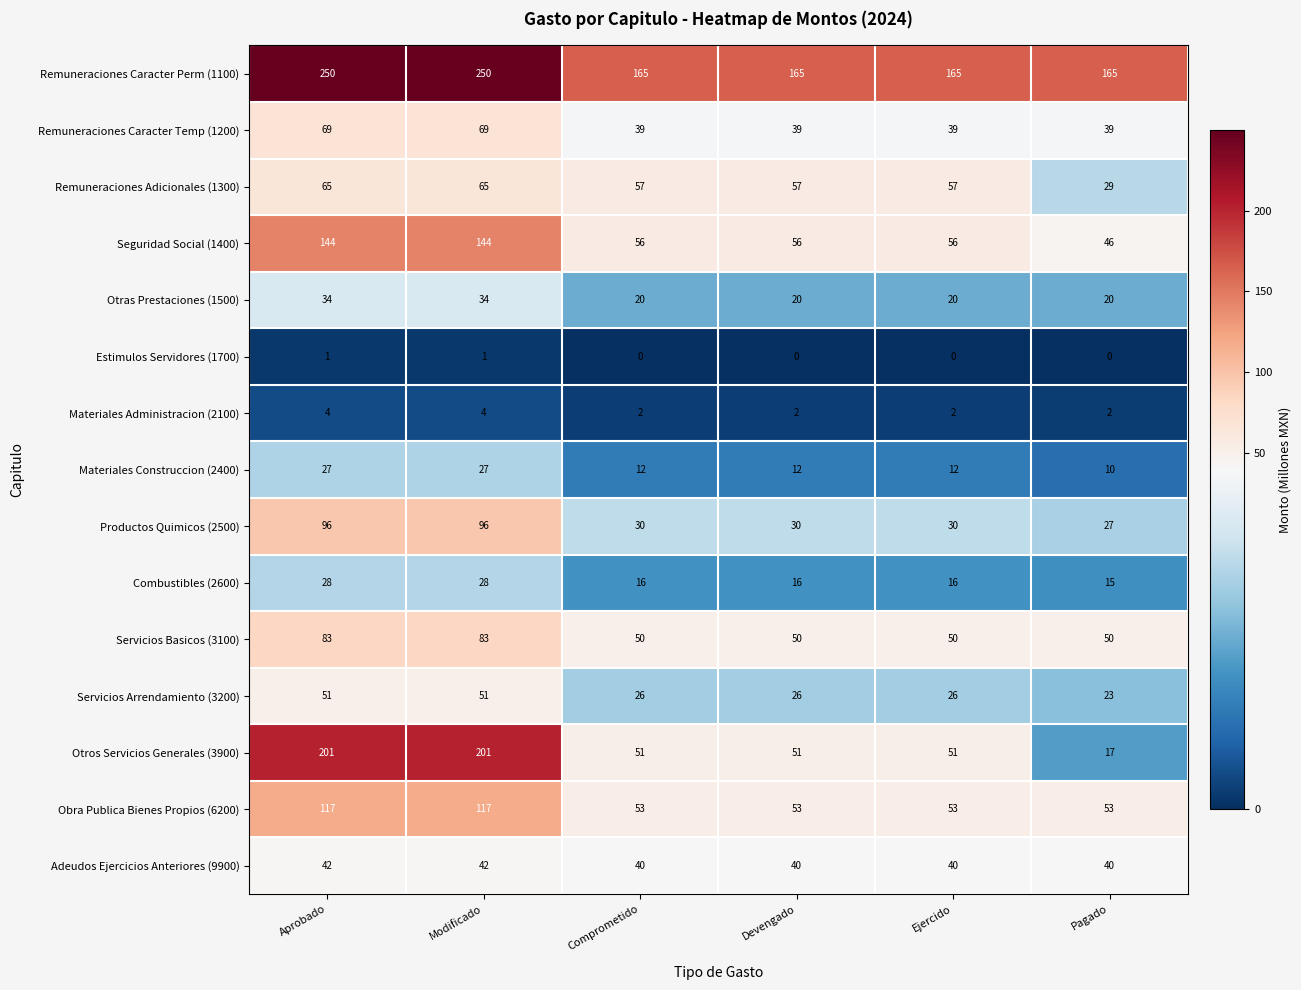

Which series has the largest total across all categories?

Remuneraciones Caracter Perm (1100)